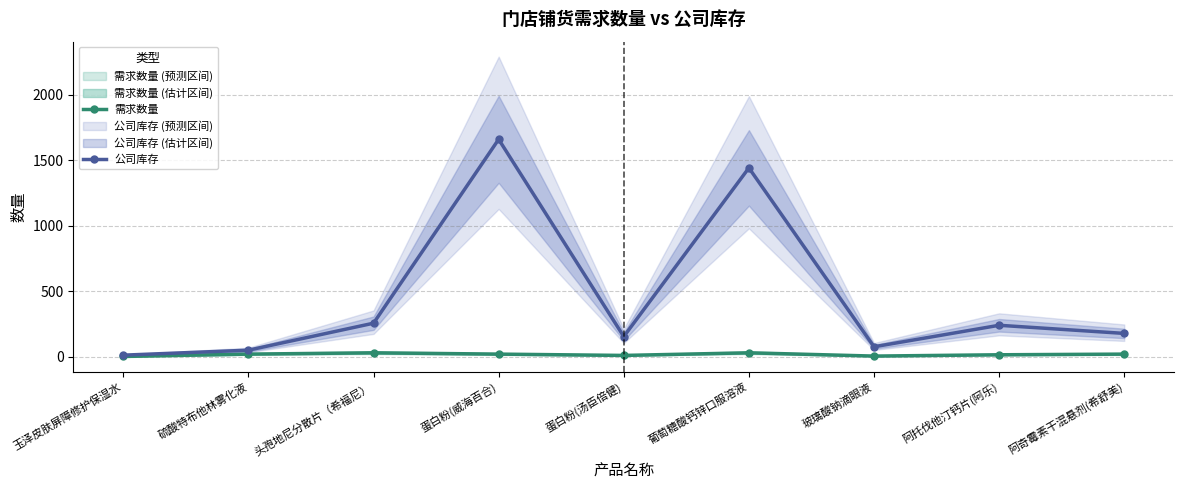

What is the label of the 8th point from the left?

阿托伐他汀钙片(阿乐)